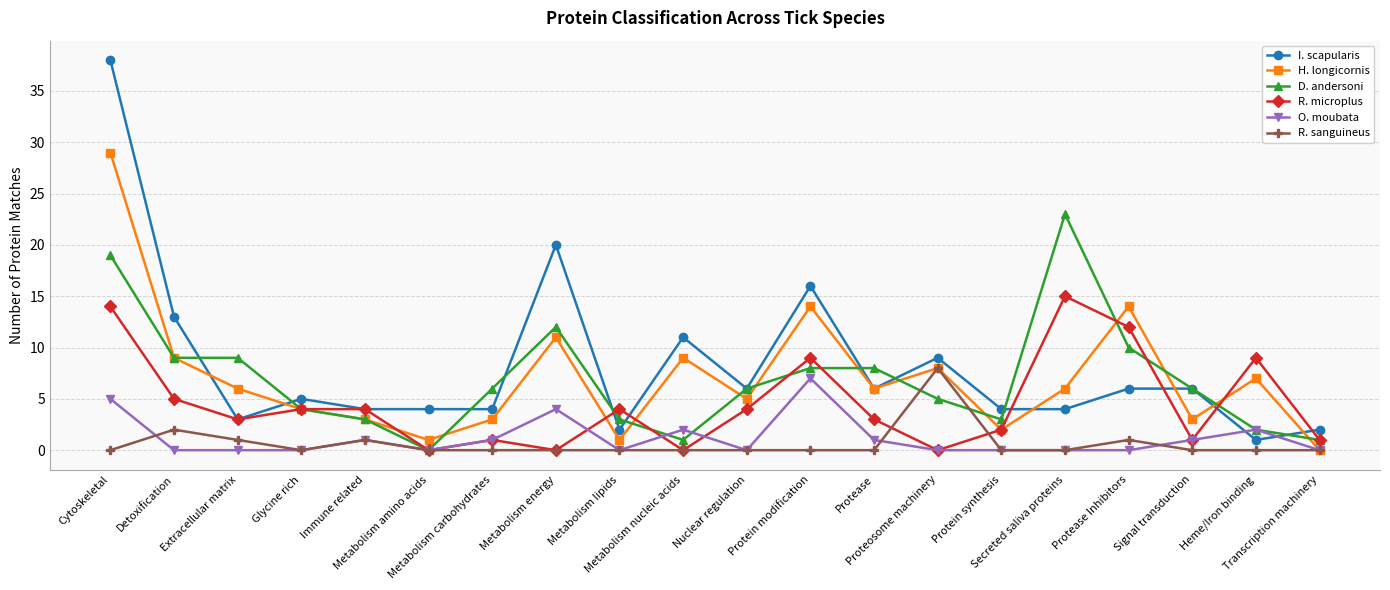

Is it true that H. longicornis equals 6 at Glycine rich?

False